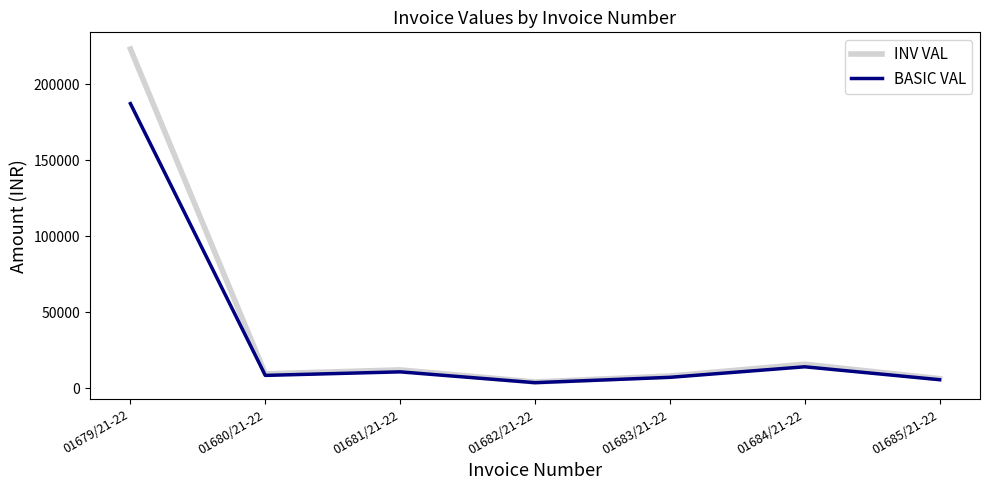

What is the difference between the highest and lowest values at 01682/21-22?

444.0